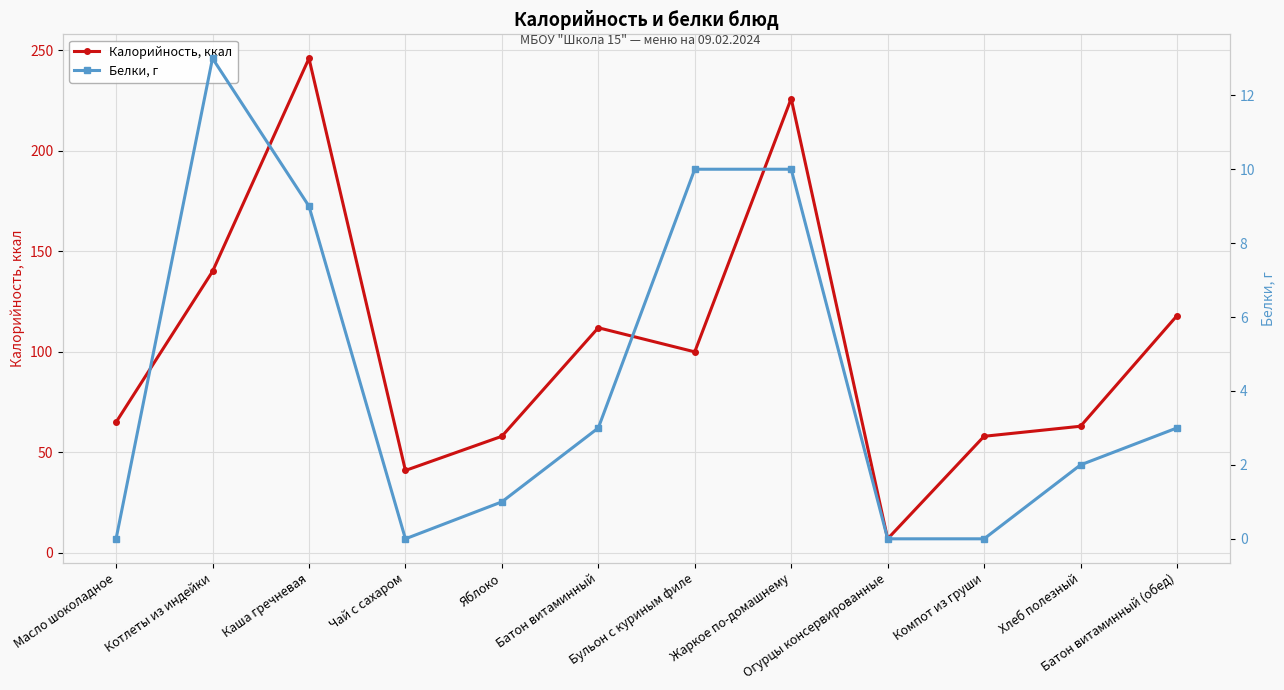

Reading left to right, list all the values displayed in this chart.

Калорийность, ккал: Масло шоколадное=65	Котлеты из индейки=140	Каша гречневая=246	Чай с сахаром=41	Яблоко=58	Батон витаминный=112	Бульон с куриным филе=100	Жаркое по-домашнему=226	Огурцы консервированные=7	Компот из груши=58	Хлеб полезный=63	Батон витаминный (обед)=118
Белки, г: Масло шоколадное=0	Котлеты из индейки=13	Каша гречневая=9	Чай с сахаром=0	Яблоко=1	Батон витаминный=3	Бульон с куриным филе=10	Жаркое по-домашнему=10	Огурцы консервированные=0	Компот из груши=0	Хлеб полезный=2	Батон витаминный (обед)=3